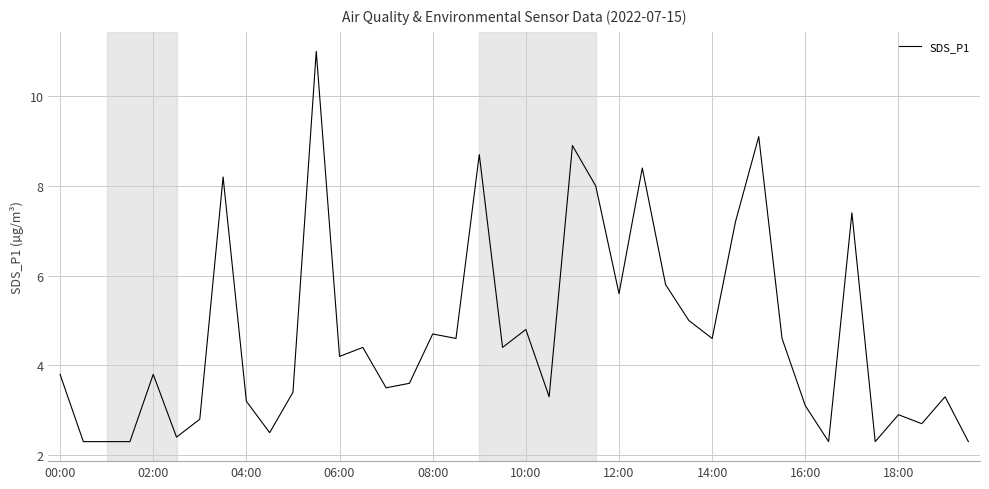

What is the difference between the maximum and minimum values?

8.7